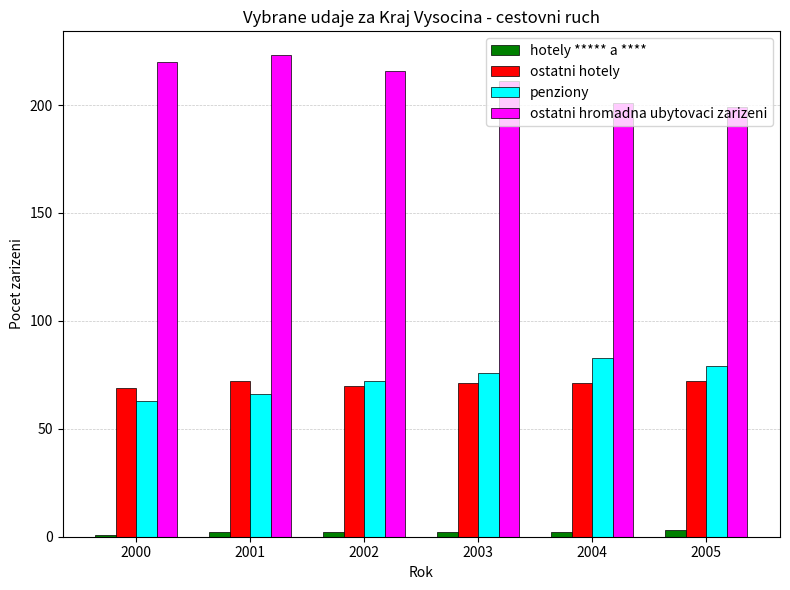

Reading left to right, list all the values displayed in this chart.

hotely ***** a ****: 1	2	2	2	2	3
ostatni hotely: 69	72	70	71	71	72
penziony: 63	66	72	76	83	79
ostatni hromadna ubytovaci zarizeni: 220	223	216	211	201	199